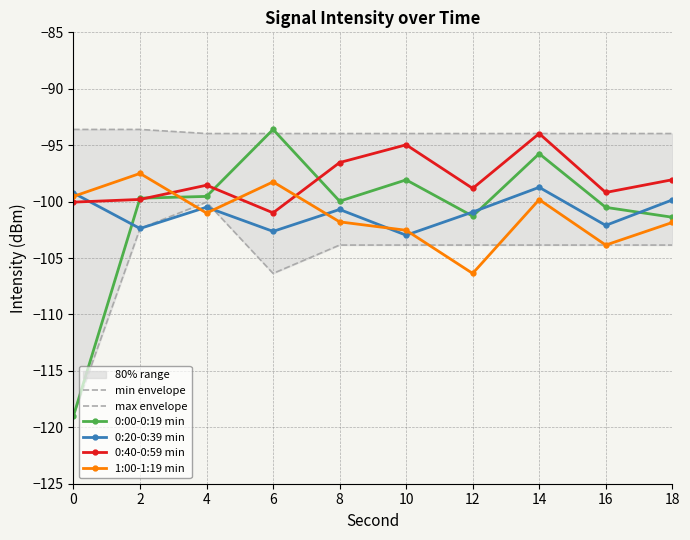

List the series in order of their peak value, lowest first.

min envelope, 0:20-0:39 min, 1:00-1:19 min, 0:40-0:59 min, max envelope, 0:00-0:19 min